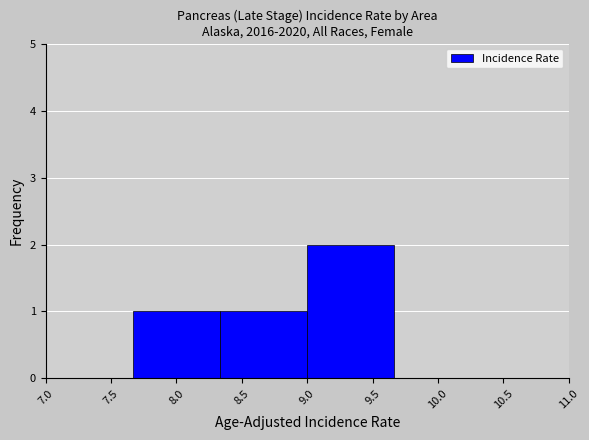

Reading left to right, transcribe this chart: for each bar, give the range it covers on the x-axis and its height. Neither the bar edges nor the heights are printed on the chart, so give them approximately, as read against the axes.

7.00 to 7.65: 0
7.65 to 8.35: 1
8.35 to 9.00: 1
9.00 to 9.65: 2
9.65 to 10.35: 0
10.35 to 11.00: 0